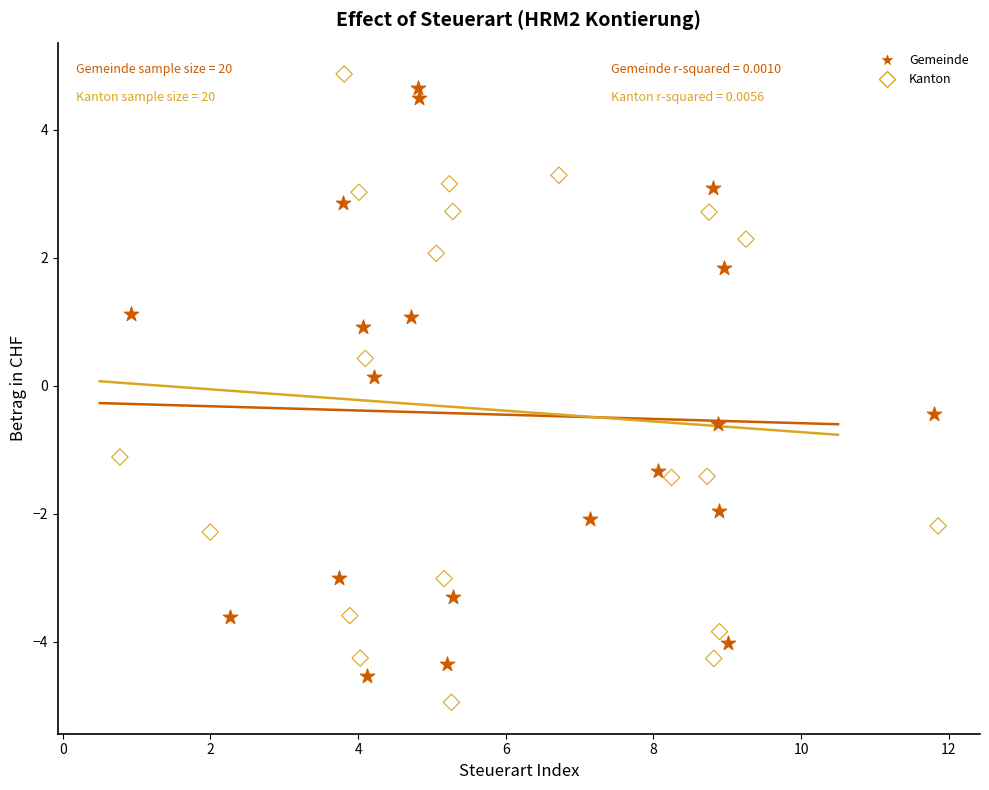

Which series contains the lowest Y value?

Kanton